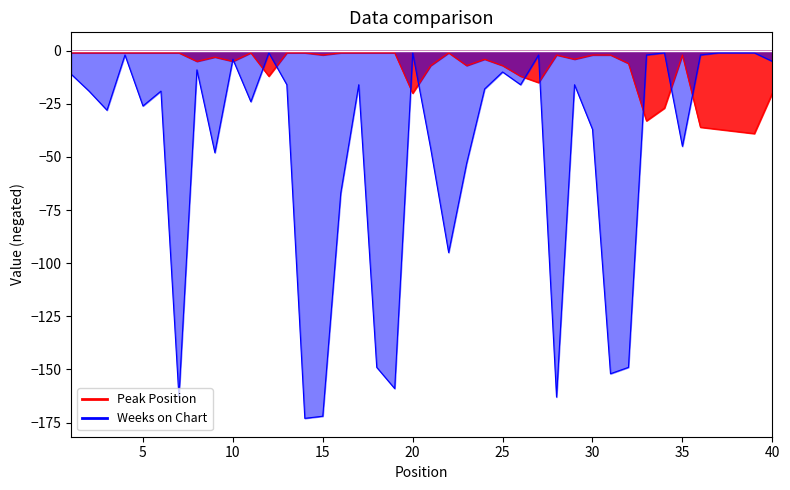

What is the difference between the second highest and minimum values in the Peak Position series?

38